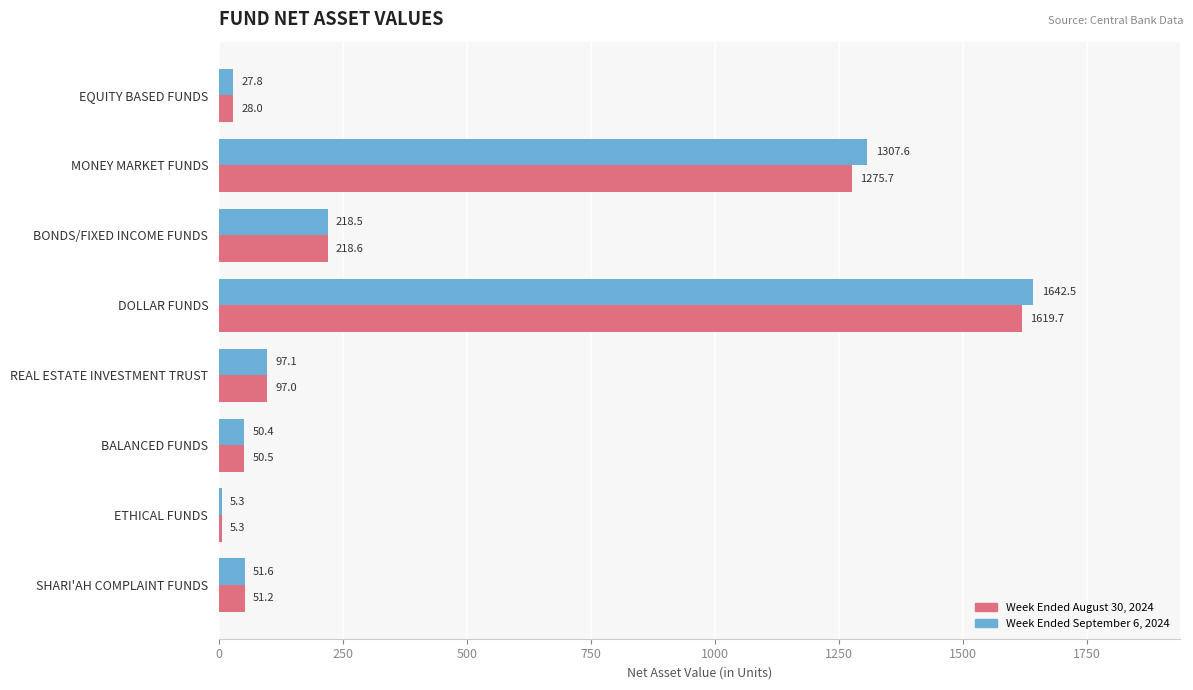

Which series has the largest range (max minus min)?

Week Ended September 6, 2024